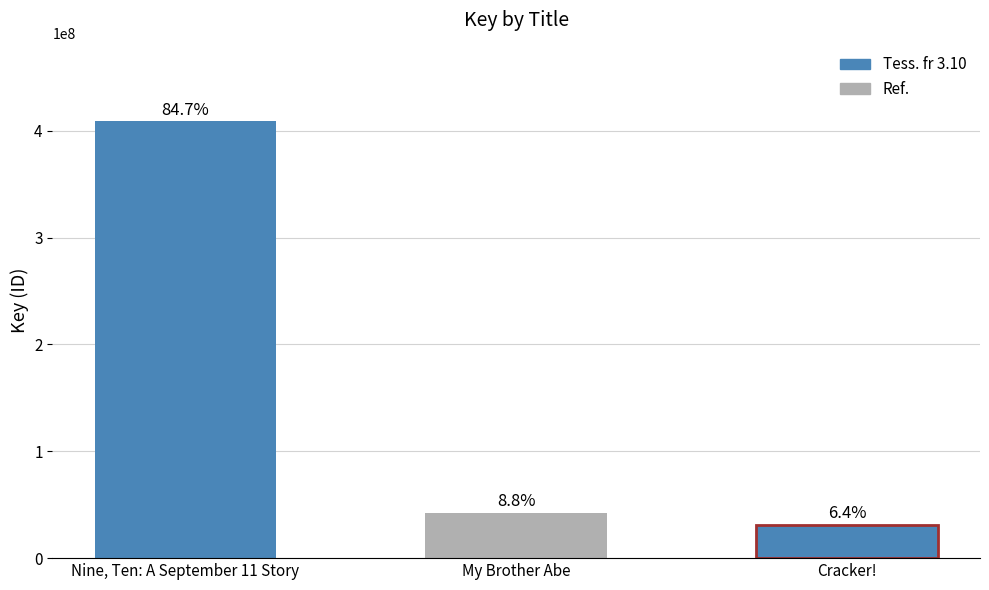

What position from the right is Cracker!?

1